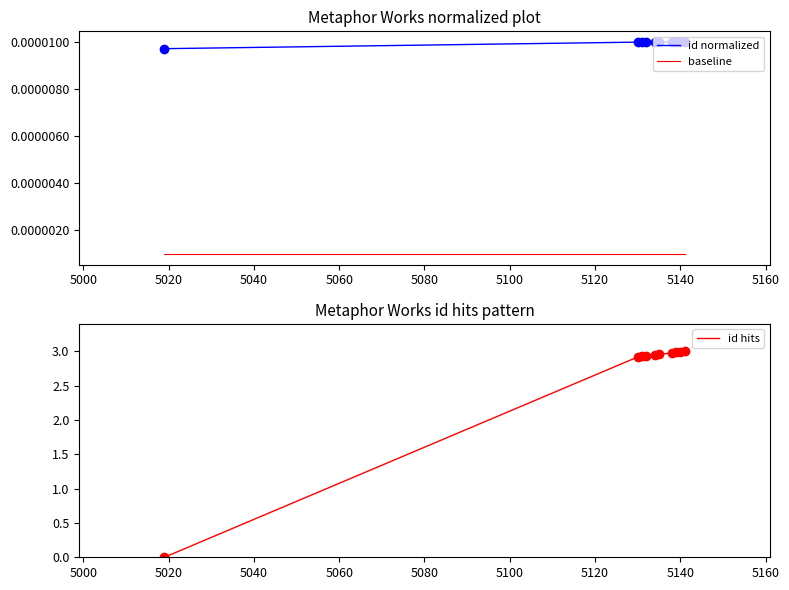

How many values in the id hits series exceed 2?

9